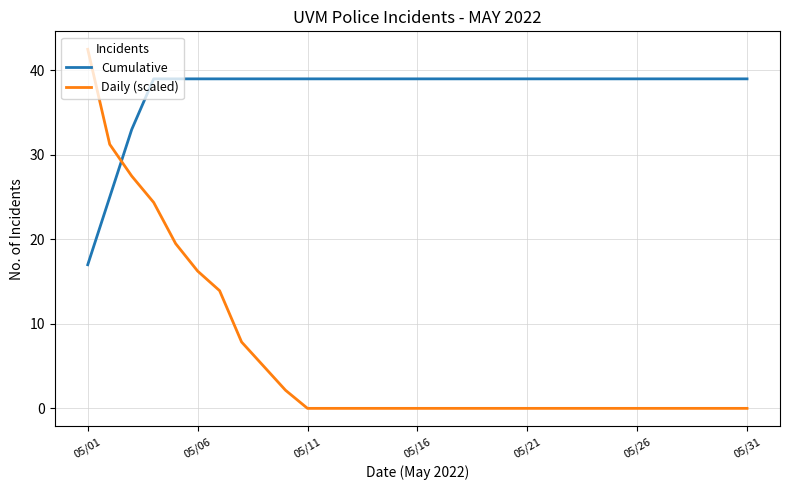

List the series in order of their overall mean, highest first.

Cumulative, Daily (scaled)